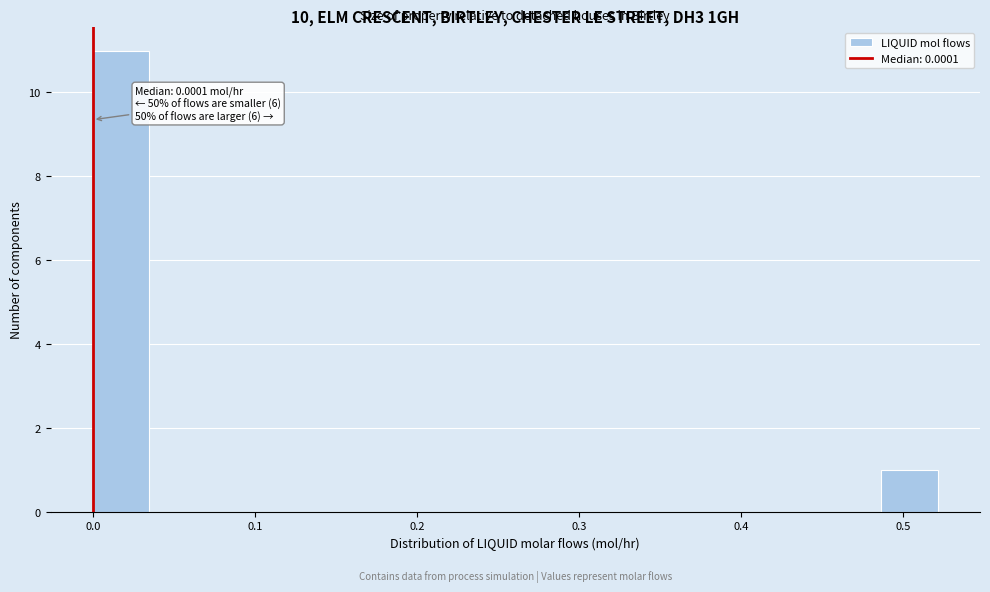

Read against the x-axis, roughly where is the centre of the tallest bar?

0.02